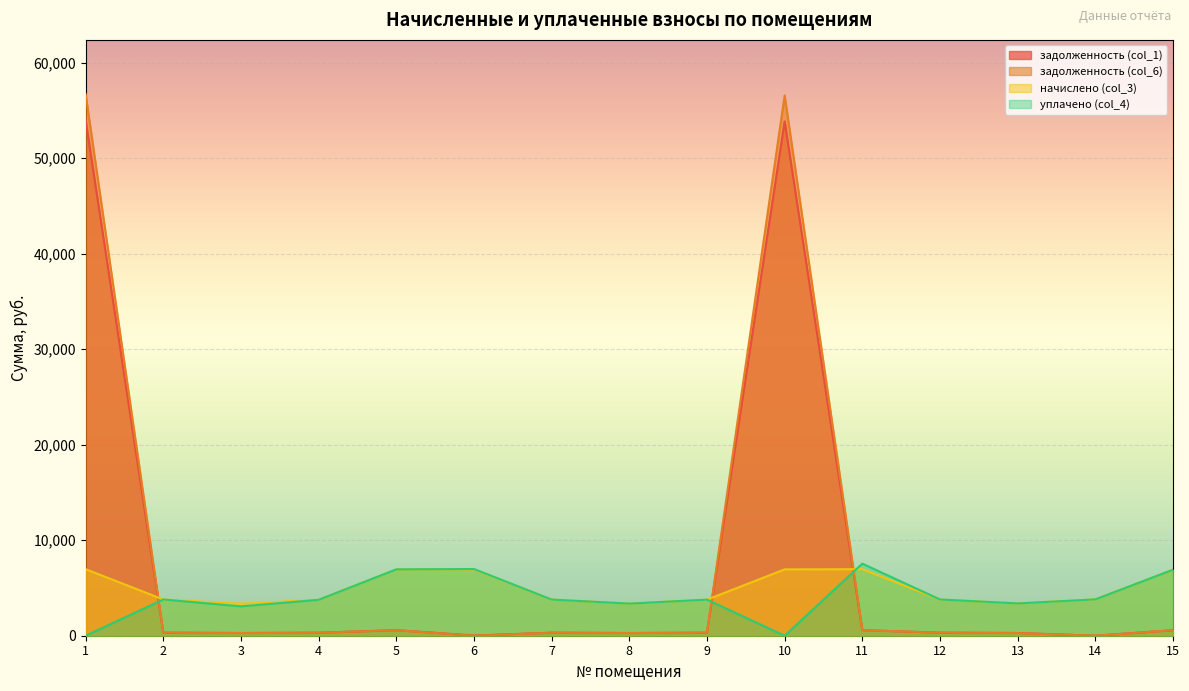

What is the greatest value displayed?

56709.4